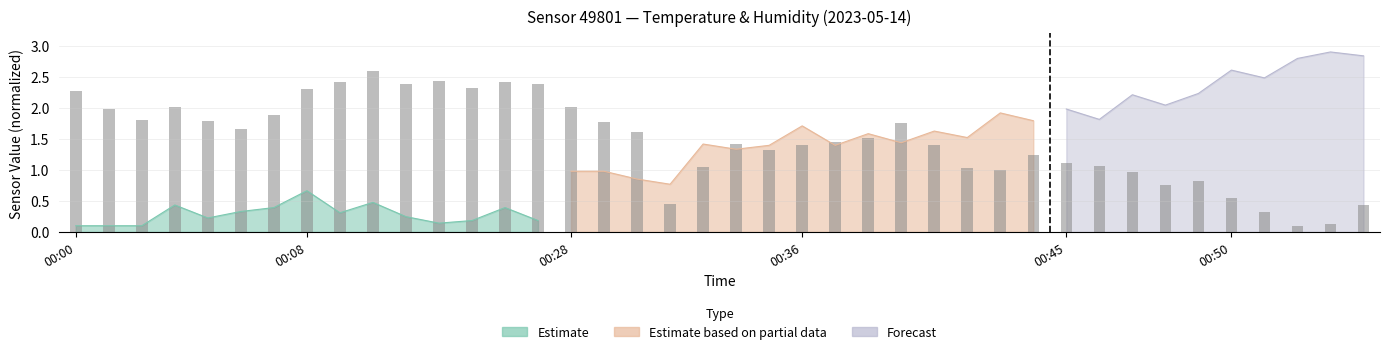

At which label does the data first exceed 1?

00:00